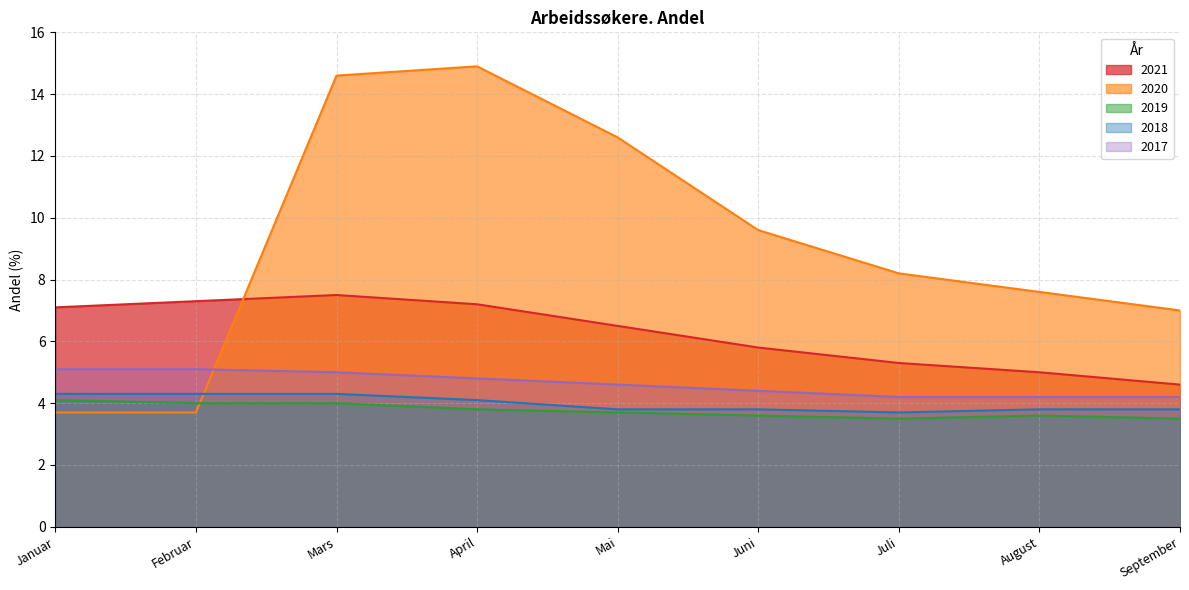

What is the difference between the highest and lowest values at Januar?

3.4